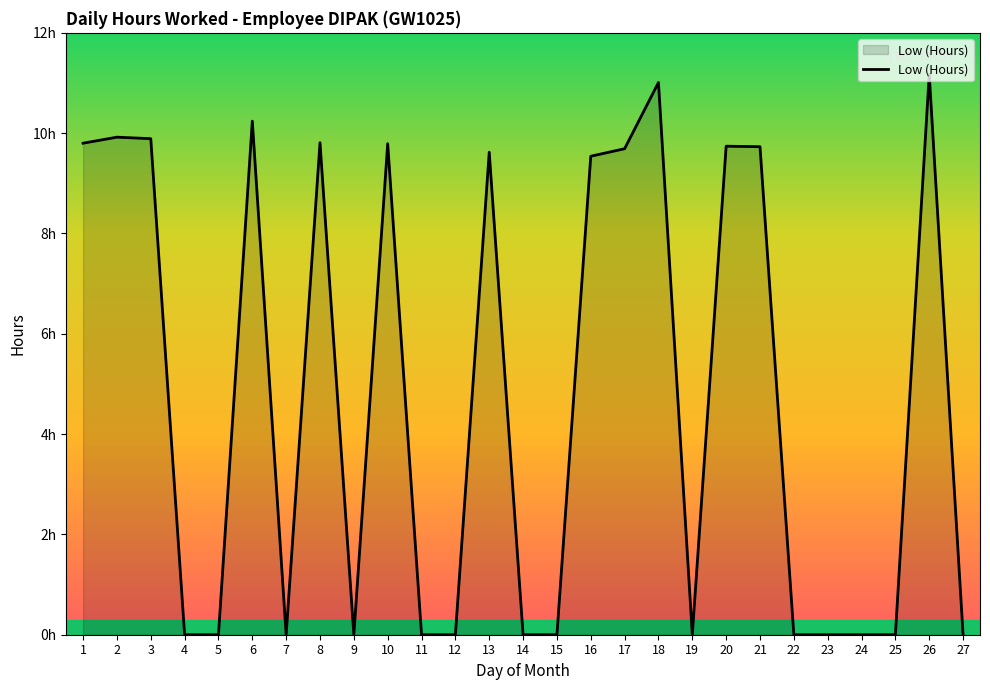

Count the number of values greater than 0.

13